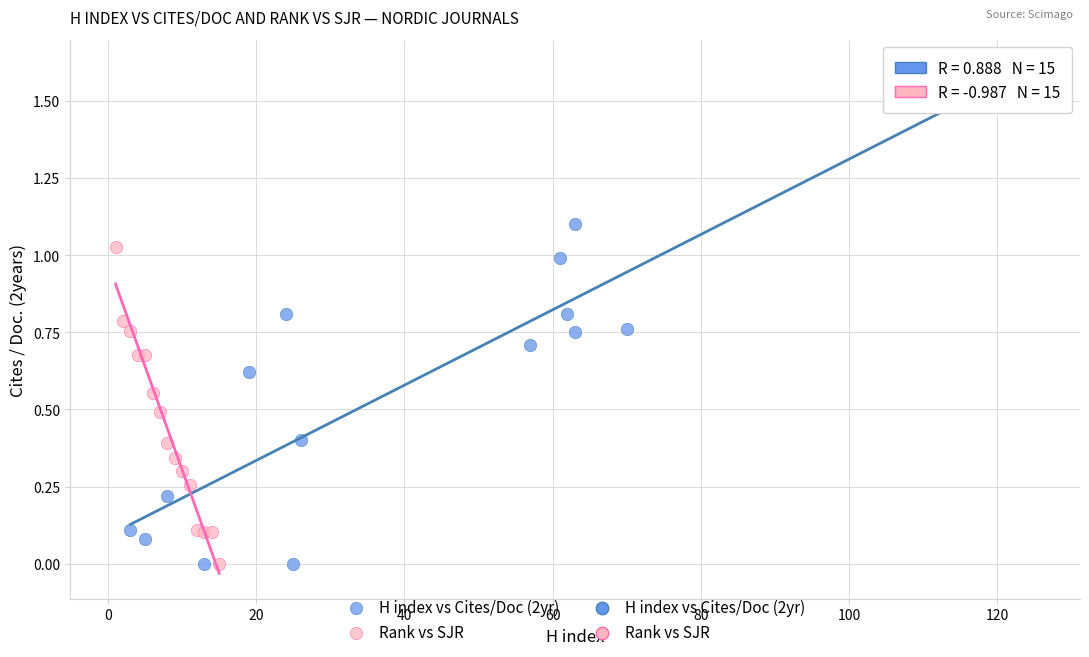

Which series reaches the maximum Y coordinate?

H index vs Cites/Doc (2yr)